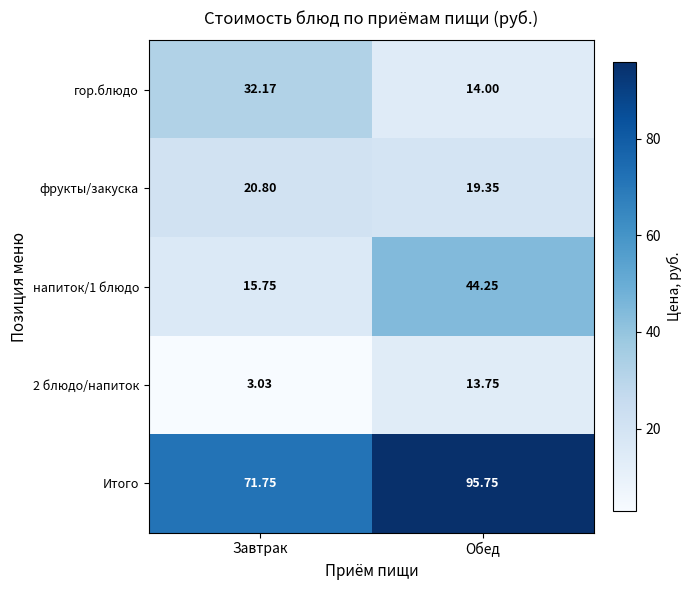

Is the value of напиток/1 блюдо at Завтрак greater than the value of 2 блюдо/напиток at Обед?

Yes